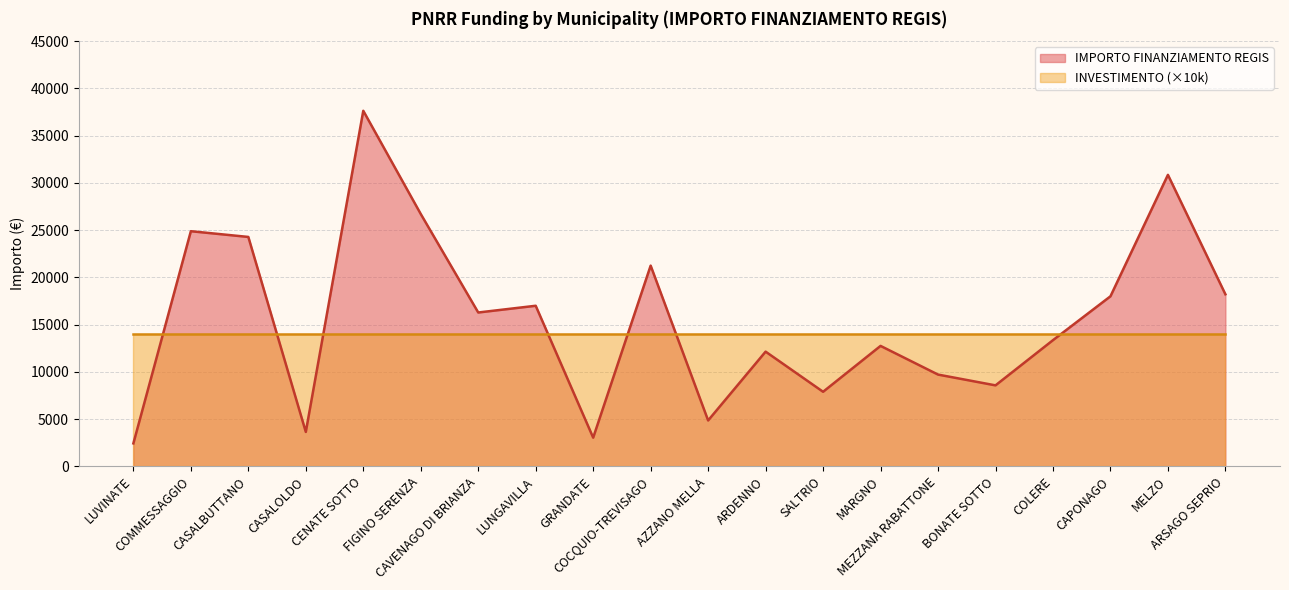

Is it true that the value at AZZANO MELLA is 4856?

True